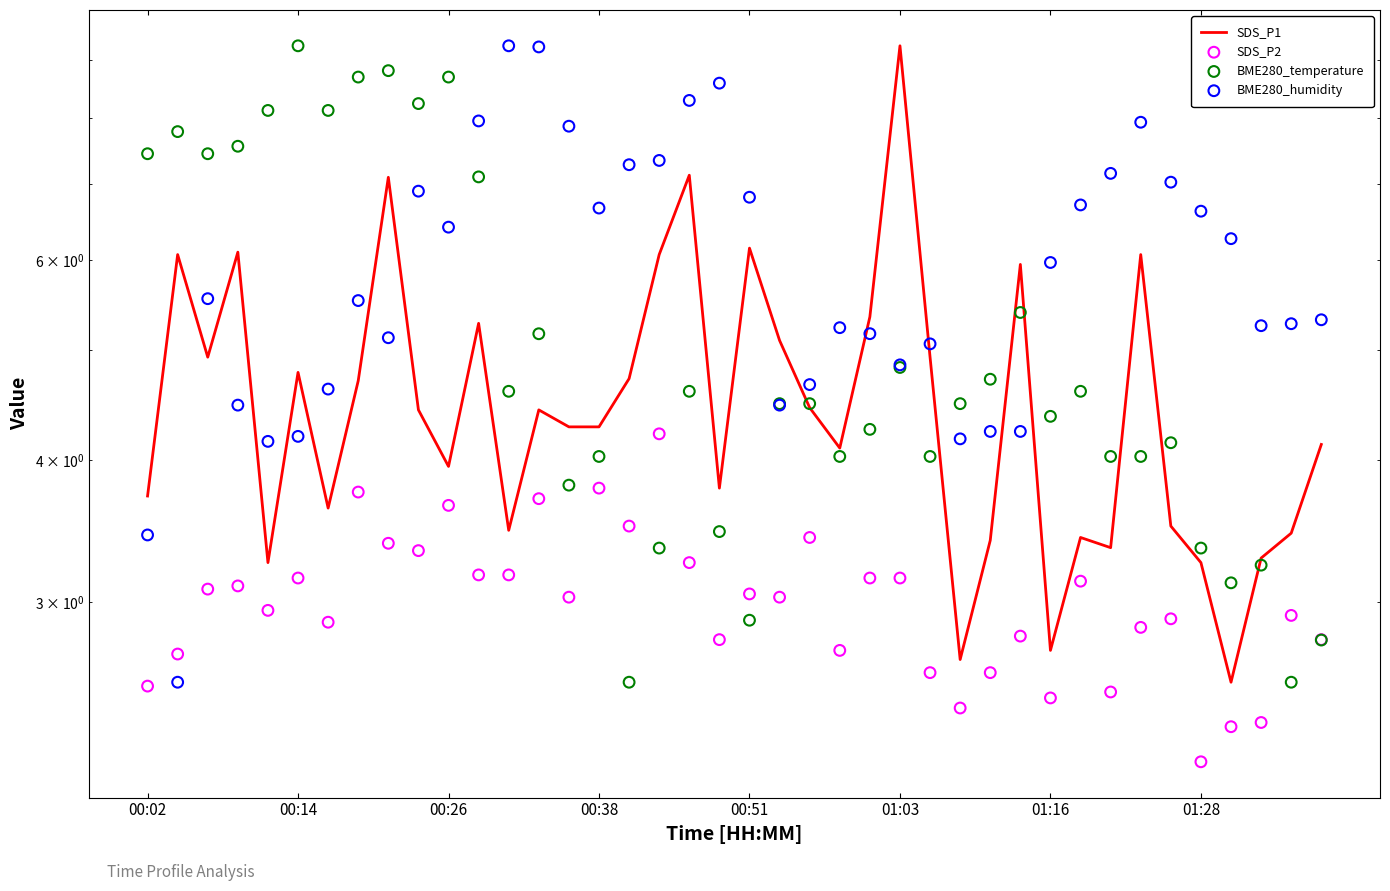

Which series has the largest Y range (max minus min)?

SDS_P1